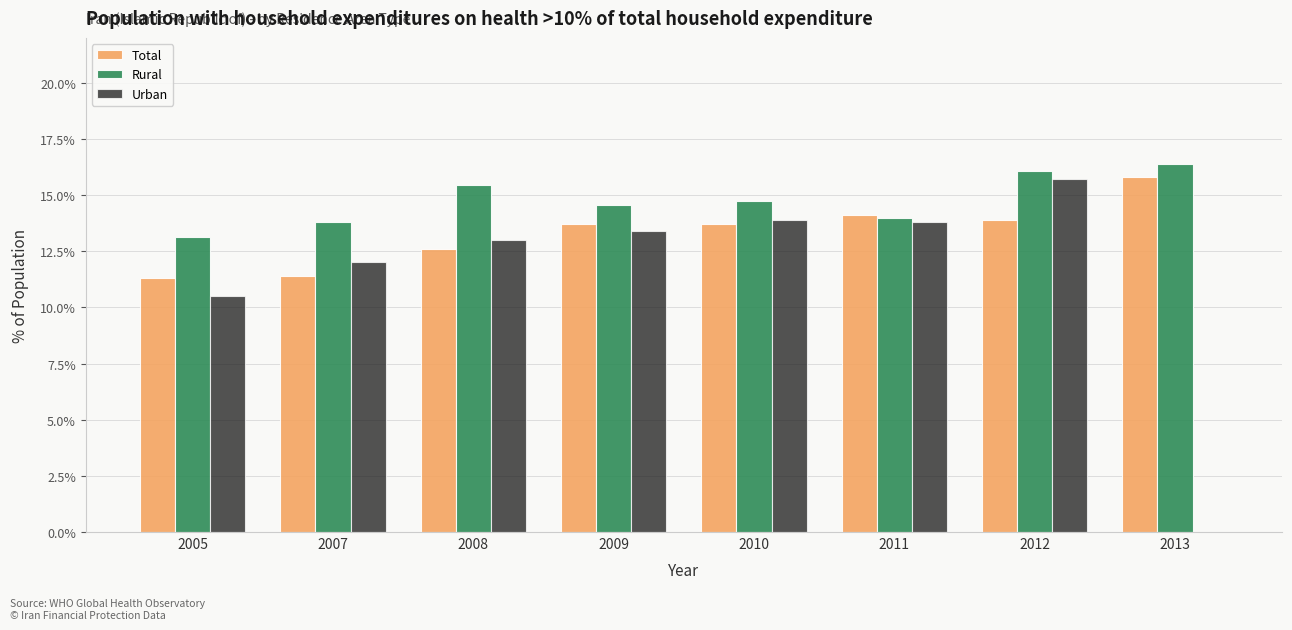

What is the sum of all Rural values?

118.1